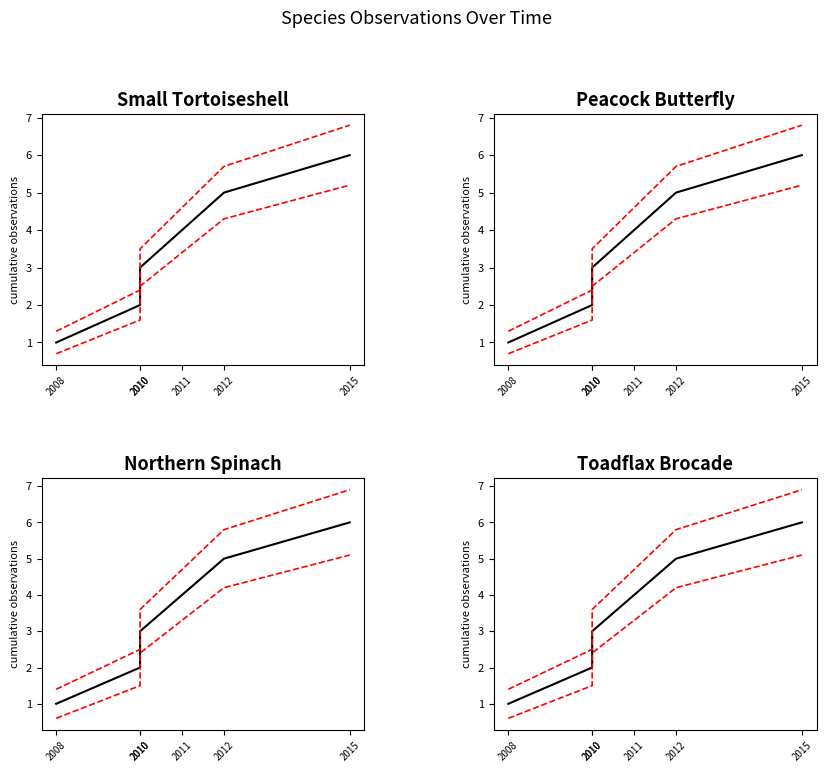

True or false: Num. loc. has a value of 8.0 at 2015.

False